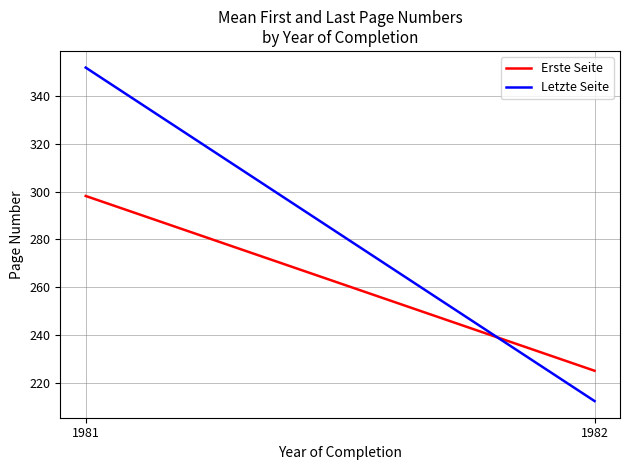

True or false: Letzte Seite has a value of 351.8 at 1981.

True